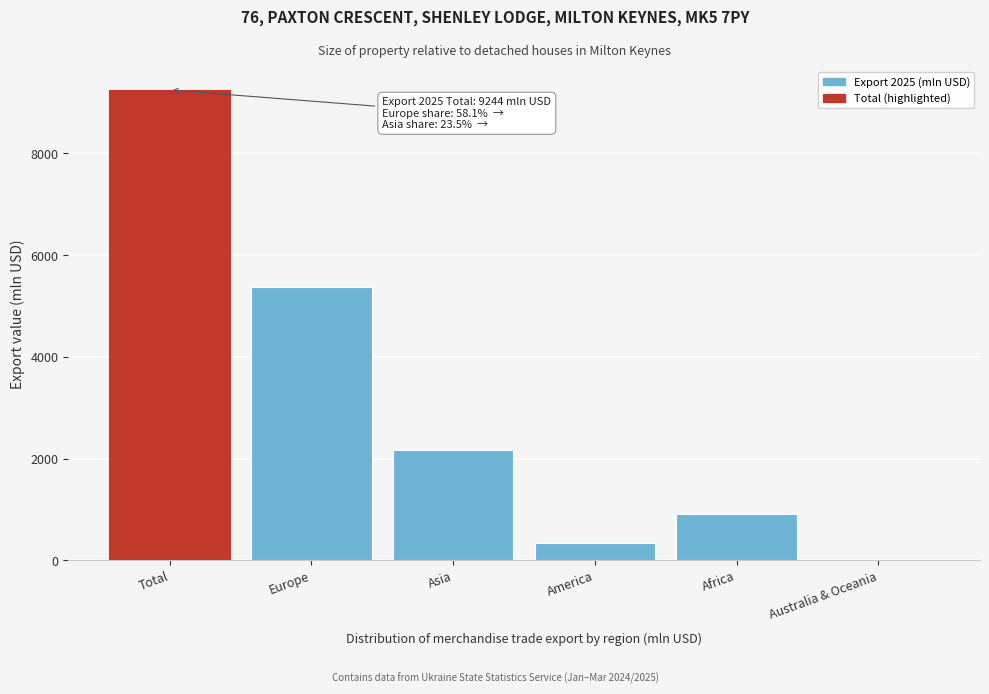

Reading left to right, list all the values displayed in this chart.

Total=9244.0	Europe=5375.1	Asia=2174.6	America=332.9	Africa=904.8	Australia & Oceania=3.9